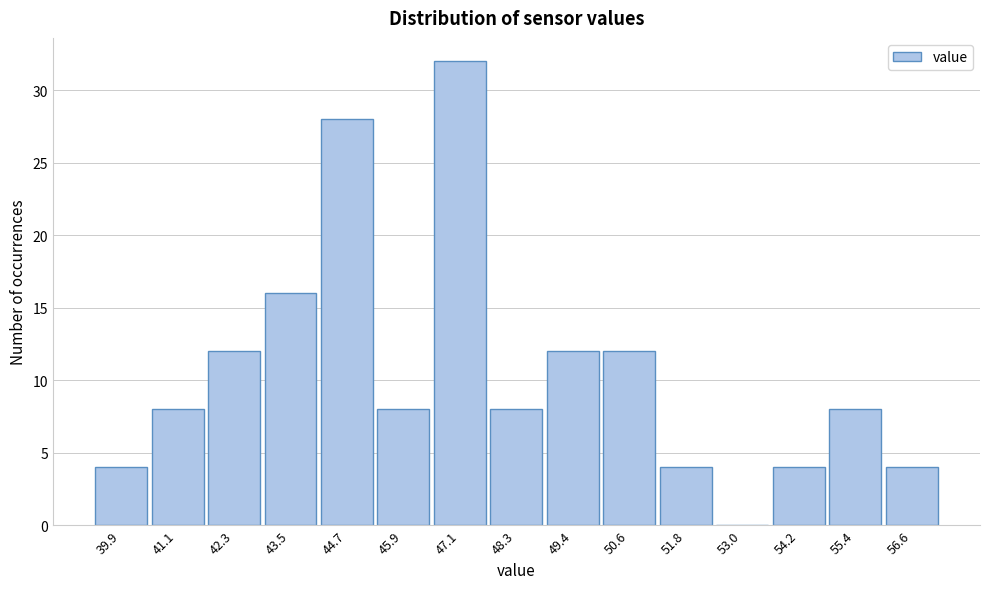

Reading left to right, list all the values displayed in this chart.

39.9=4	41.1=8	42.3=12	43.5=16	44.7=28	45.9=8	47.1=32	48.3=8	49.4=12	50.6=12	51.8=4	53.0=0	54.2=4	55.4=8	56.6=4